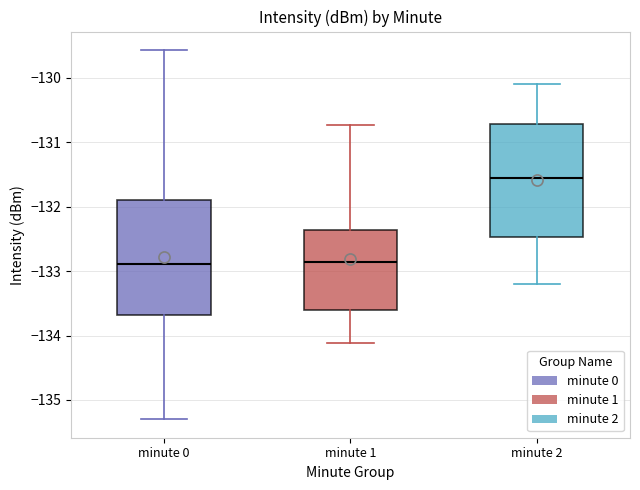

Reading left to right, read every box against the y-axis: the position of its median line, the range the box covers, and the ends of its whiskers. The values are not printed on the chart, so give them approximately, as read against the axis.

minute 0: median -132.9, box -133.7 to -131.9, whiskers -135.3 to -129.6
minute 1: median -132.9, box -133.6 to -132.4, whiskers -134.1 to -130.7
minute 2: median -131.5, box -132.5 to -130.7, whiskers -133.2 to -130.1